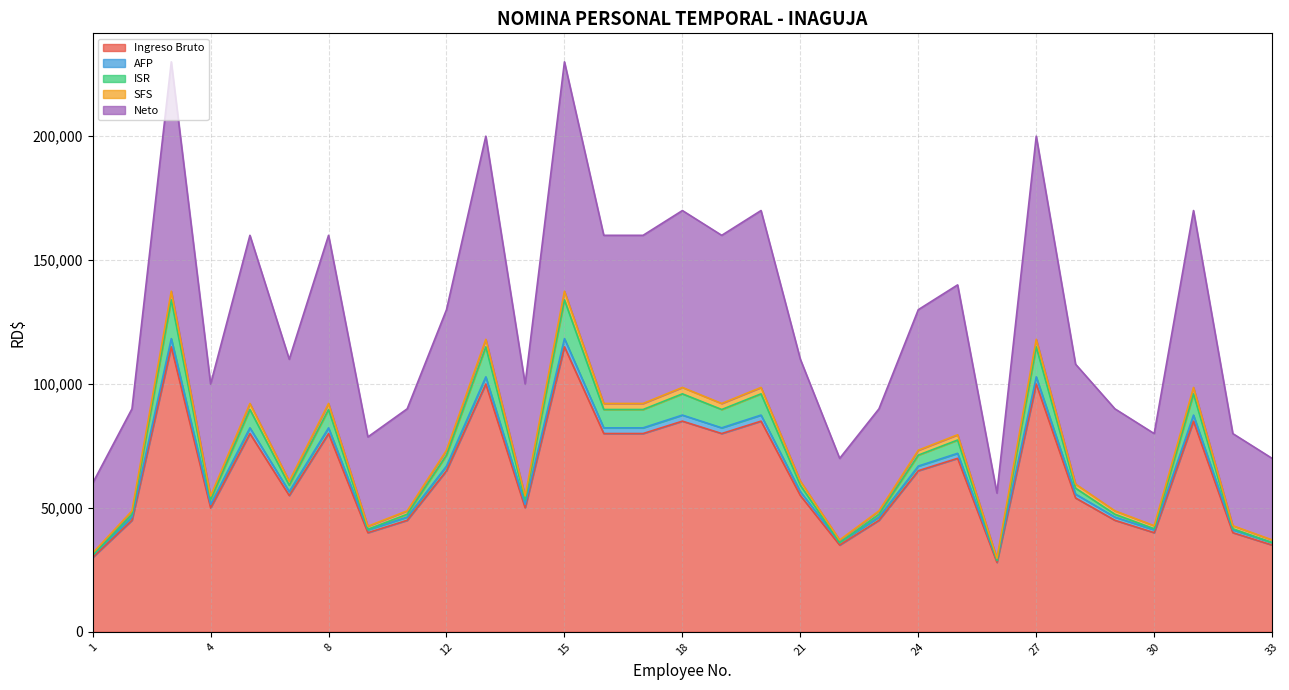

What are all the series names shown in the legend?

Ingreso Bruto, AFP, ISR, SFS, Neto